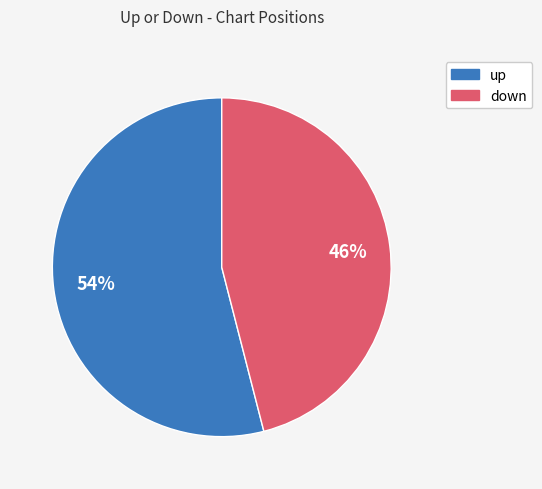

Approximately how many times larger is the value at up compared to down?

1.2